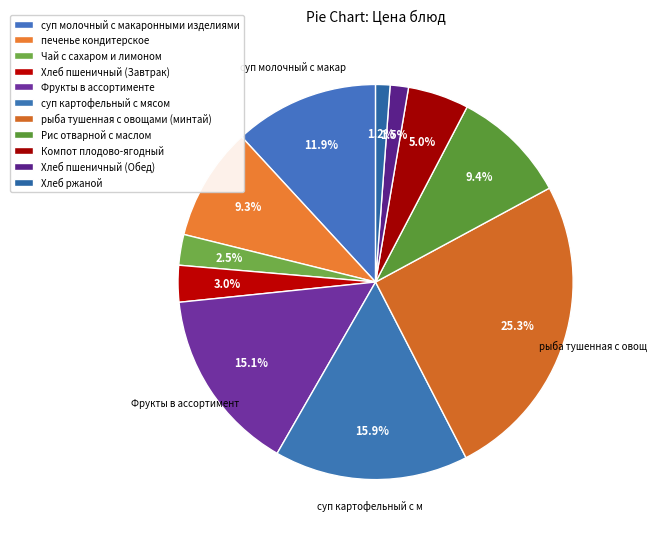

Is it true that Хлеб пшеничный (Завтрак) is 3% of the pie?

True